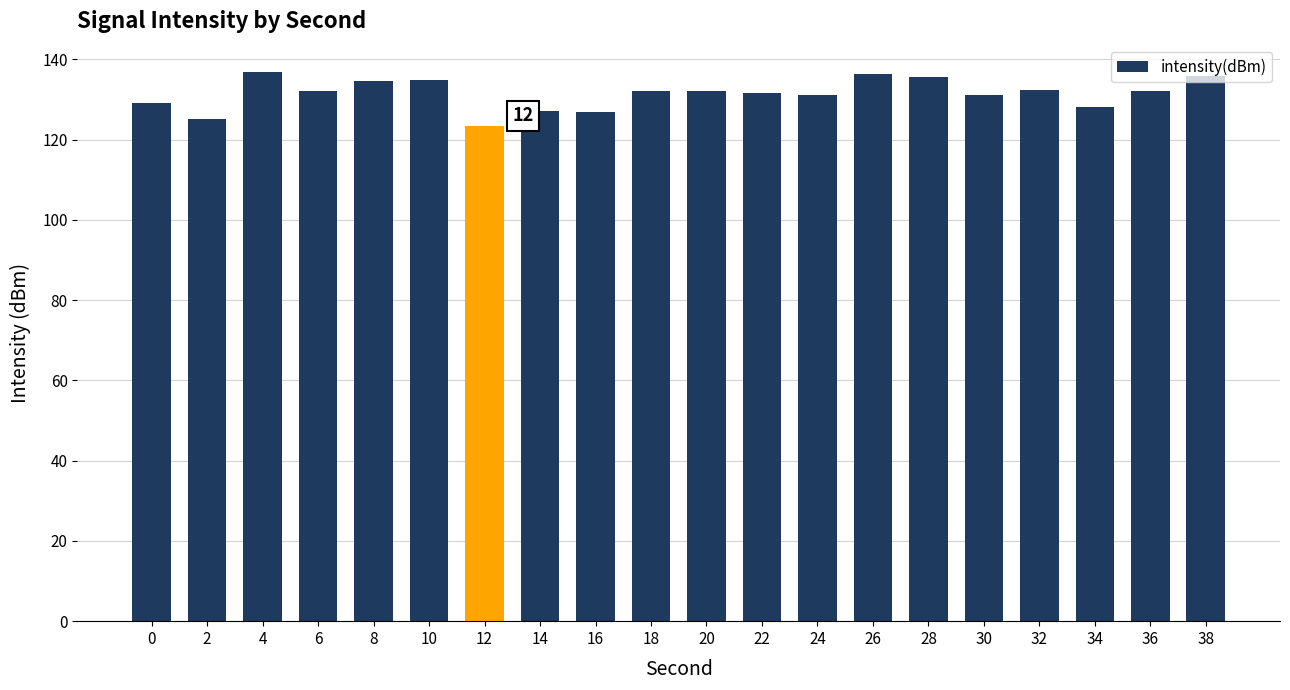

What is the difference between the maximum and minimum values?

13.4